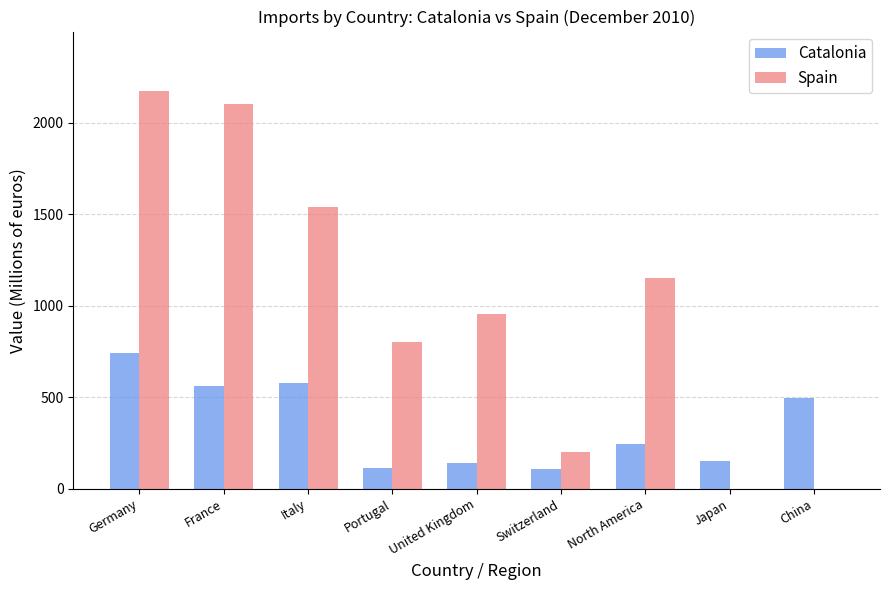

What is the sum of all Catalonia values?

3136.6